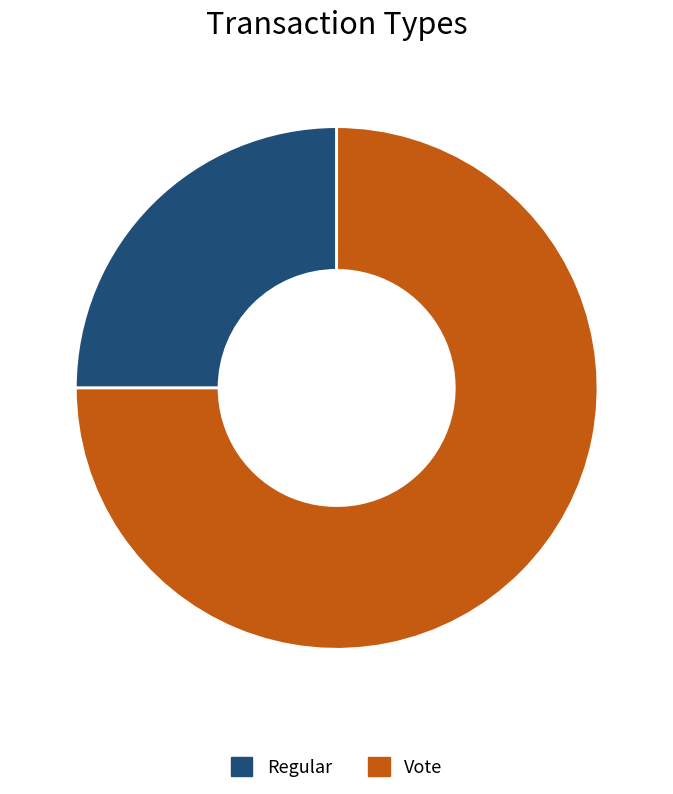

What is the majority slice?

Vote